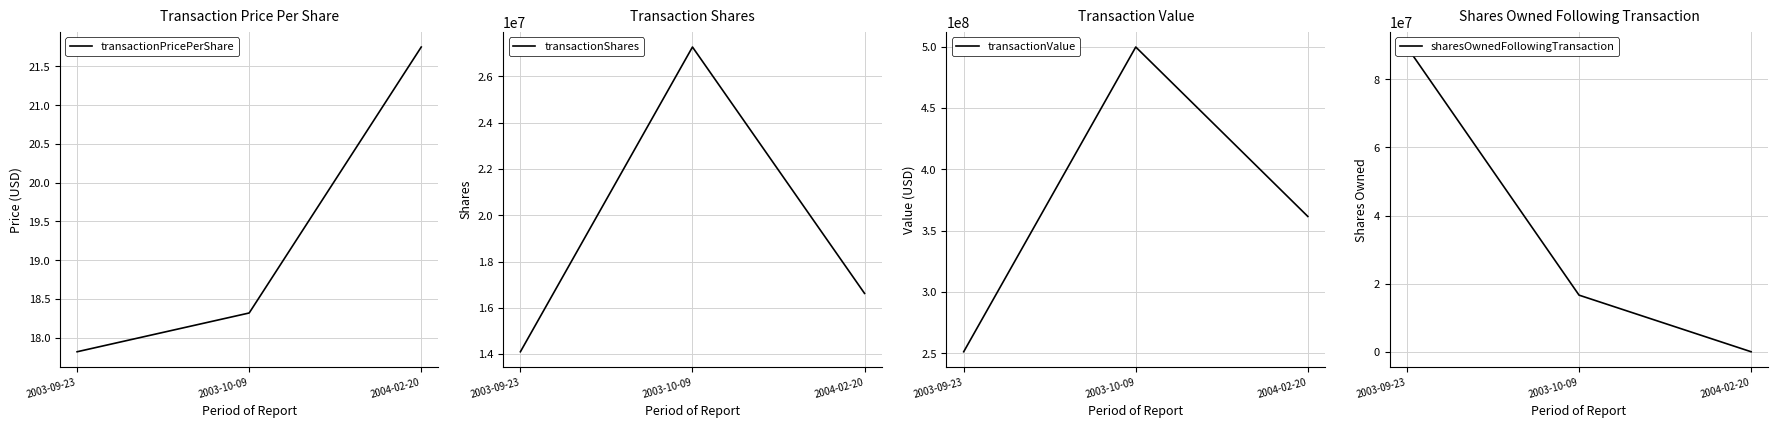

What is the label of the 2nd point from the right?

2003-10-09